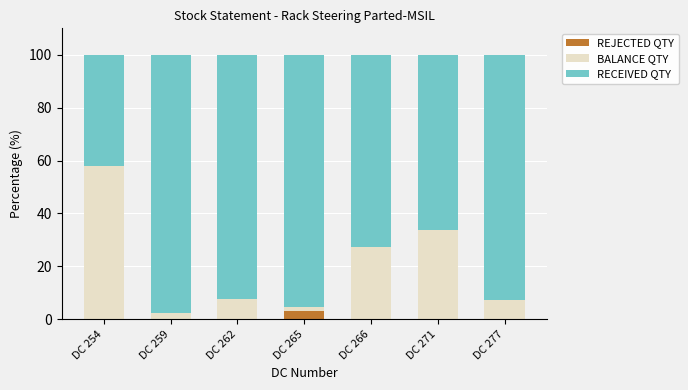

What is the total value across all series at DC 271?

100.0